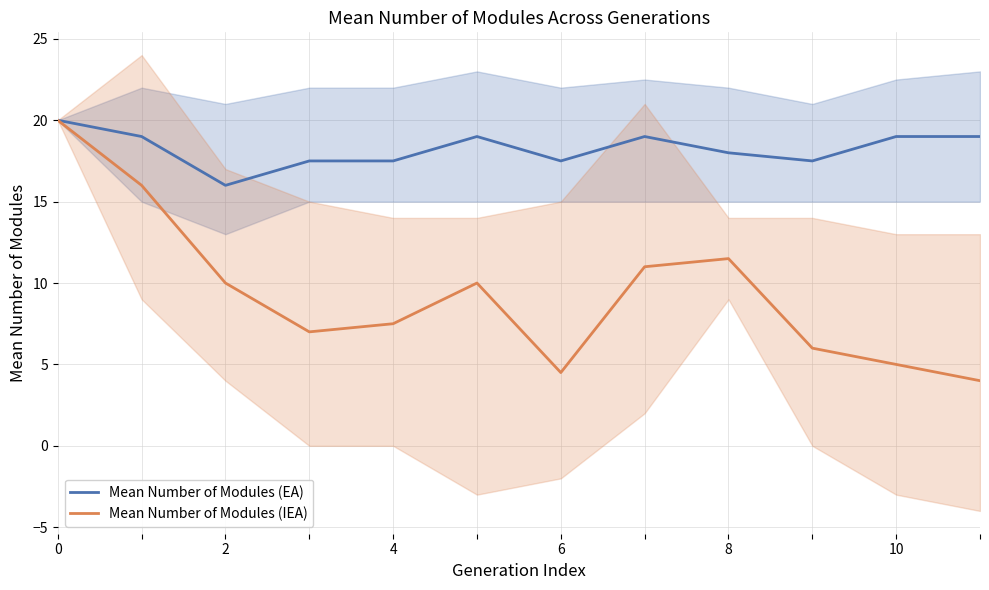

Reading left to right, transcribe all the data shown in this chart.

Mean Number of Modules (EA): 20.0	19.0	16.0	17.5	17.5	19.0	17.5	19.0	18.0	17.5	19.0	19.0
Mean Number of Modules (IEA): 20.0	16.0	10.0	7.0	7.5	10.0	4.5	11.0	11.5	6.0	5.0	4.0